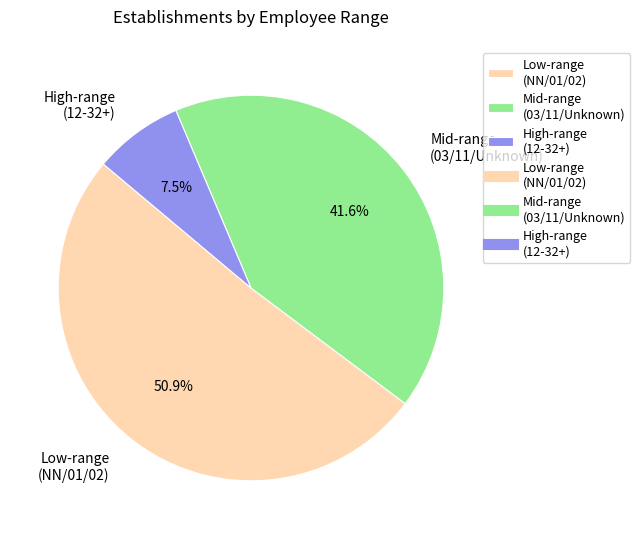

What percentage do High-range (12-32+) and Mid-range (03/11/Unknown) together represent?

49.1%